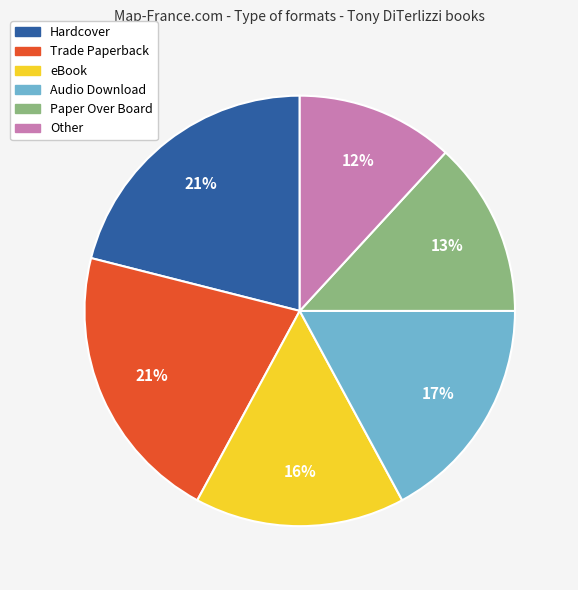

Does Audio Download account for over 50% of the chart?

No